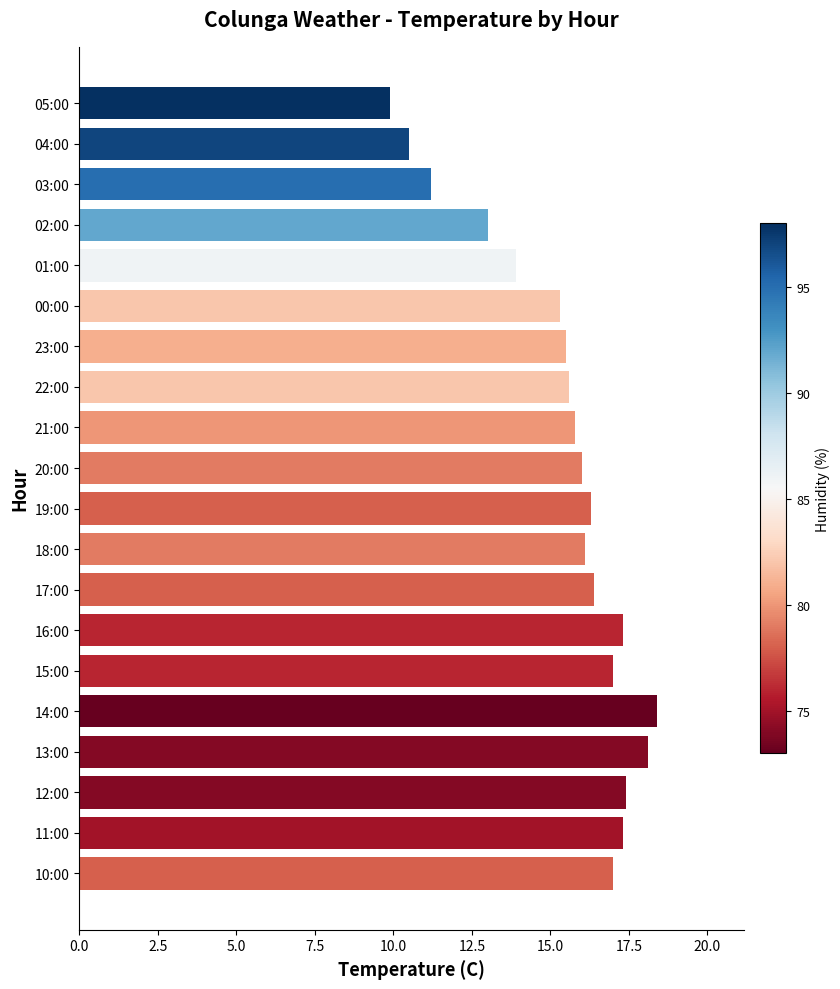

What is the minimum value shown in the chart?

9.9